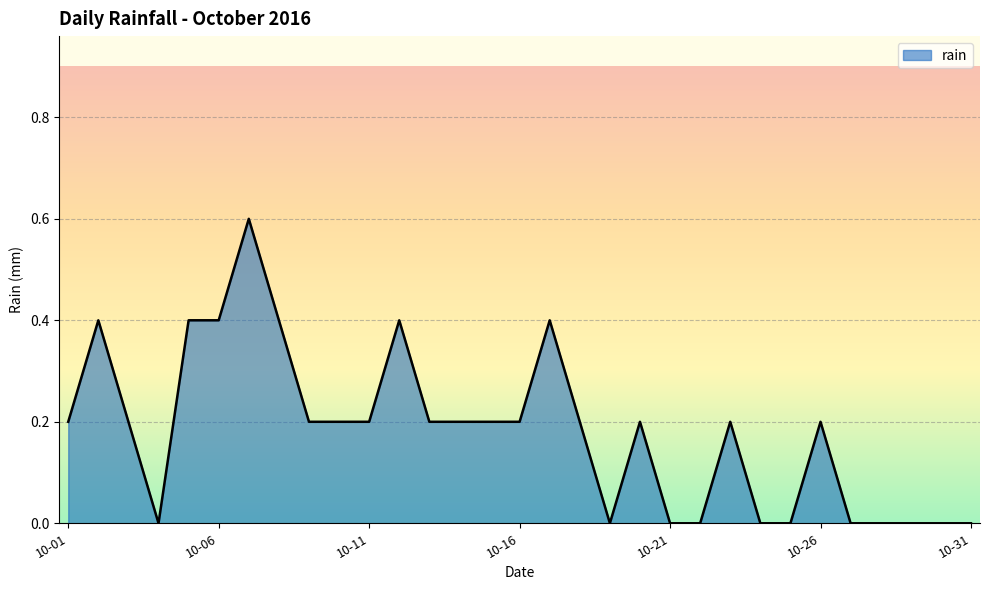

What is the difference between the maximum and minimum values?

0.6